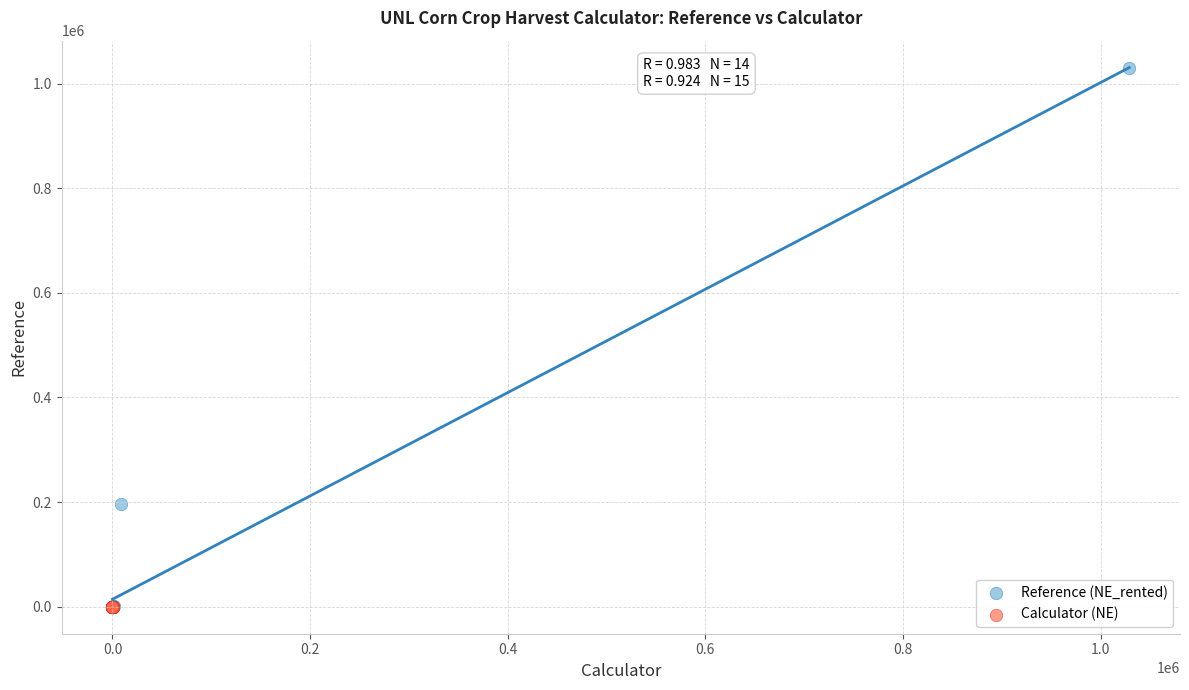

Which series has the largest Y range (max minus min)?

Reference (NE_rented)